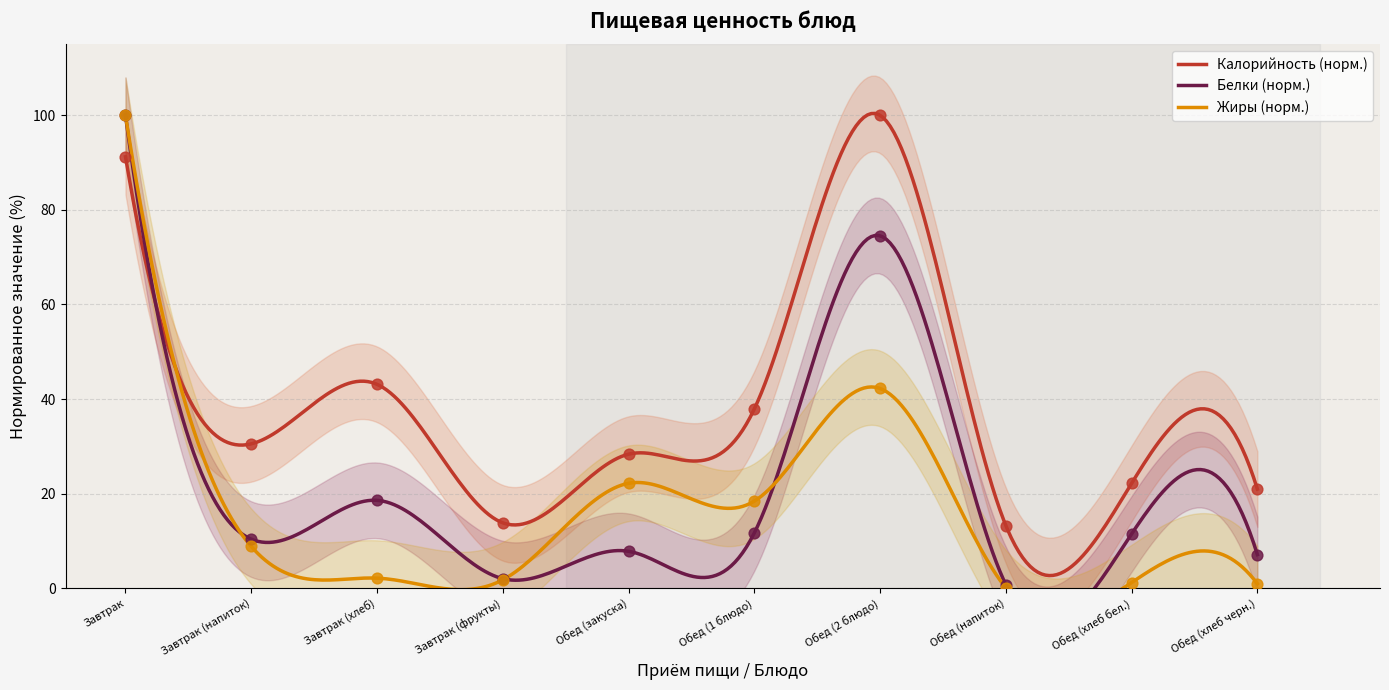

What is the total value across all series at Завтрак?

291.2